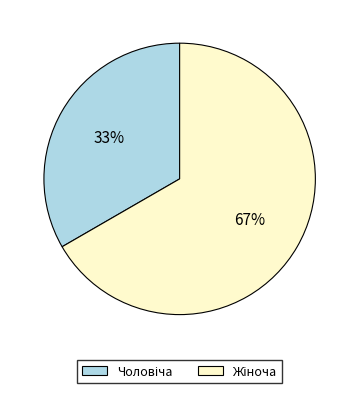

Is there any slice that represents more than half of the pie?

Yes